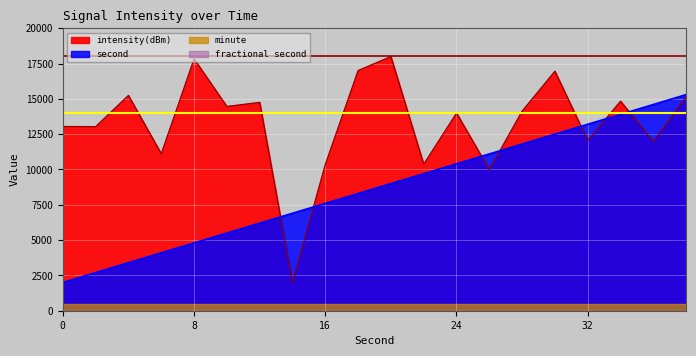

At which label is second closest to 8650?

18